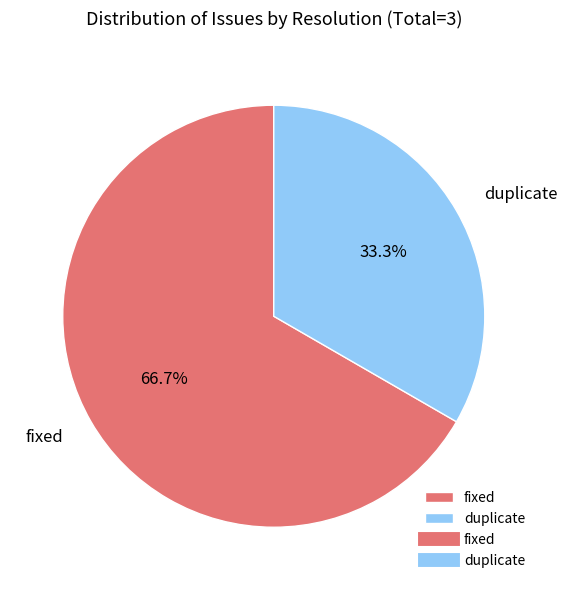

What is the total percentage of duplicate and fixed?

100.0%